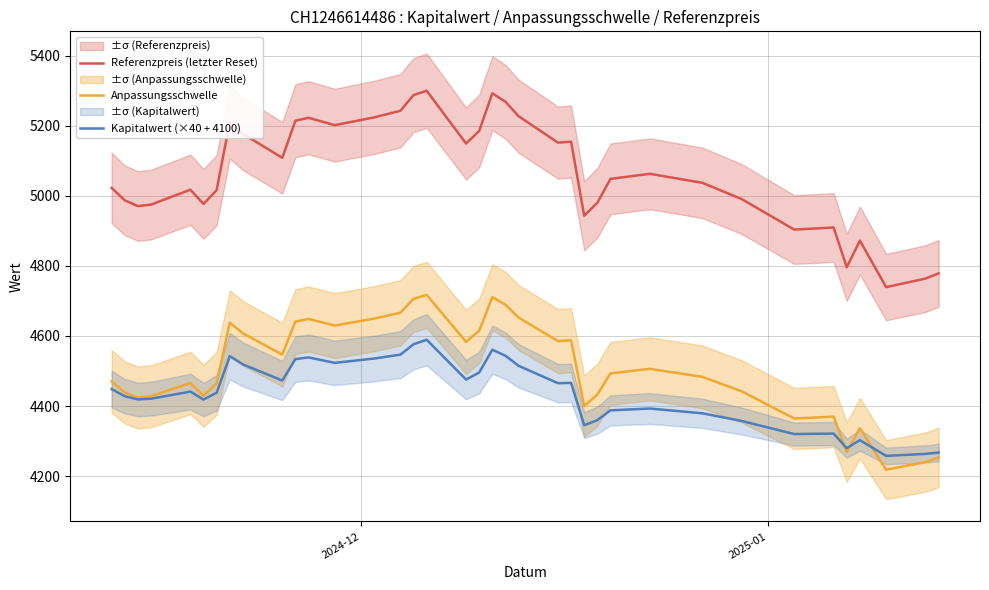

Reading left to right, list all the values displayed in this chart.

Referenzpreis (letzter Reset): 5022.9	4987.4	4971.0	4975.2	5017.8	4977.0	5016.4	5210.9	5177.1	5108.8	5214.7	5223.1	5202.0	5224.3	5243.2	5287.9	5300.3	5149.6	5185.3	5293.0	5268.9	5227.6	5152.1	5155.0	4943.4	4980.4	5048.6	5063.1	5037.4	4990.9	4903.9	4909.8	4796.1	4872.4	4739.6	4763.9	4778.8
Anpassungsschwelle: 4470.4	4438.8	4424.2	4427.9	4465.8	4429.5	4464.6	4637.7	4607.7	4546.9	4641.1	4648.6	4629.8	4649.6	4666.4	4706.3	4717.3	4583.1	4614.9	4710.8	4689.3	4652.6	4585.4	4587.9	4399.6	4432.6	4493.2	4506.2	4483.3	4441.9	4364.4	4369.7	4268.5	4336.5	4218.2	4239.9	4253.1
Kapitalwert (×40 + 4100): 4448.4	4428.0	4418.8	4420.8	4441.2	4418.4	4438.0	4542.4	4518.8	4472.8	4534.0	4538.8	4523.2	4535.6	4546.8	4576.4	4589.2	4475.6	4495.6	4560.8	4543.6	4514.8	4465.2	4466.0	4345.2	4359.6	4387.6	4392.8	4379.2	4357.2	4320.0	4321.2	4279.6	4302.4	4257.6	4263.2	4267.2